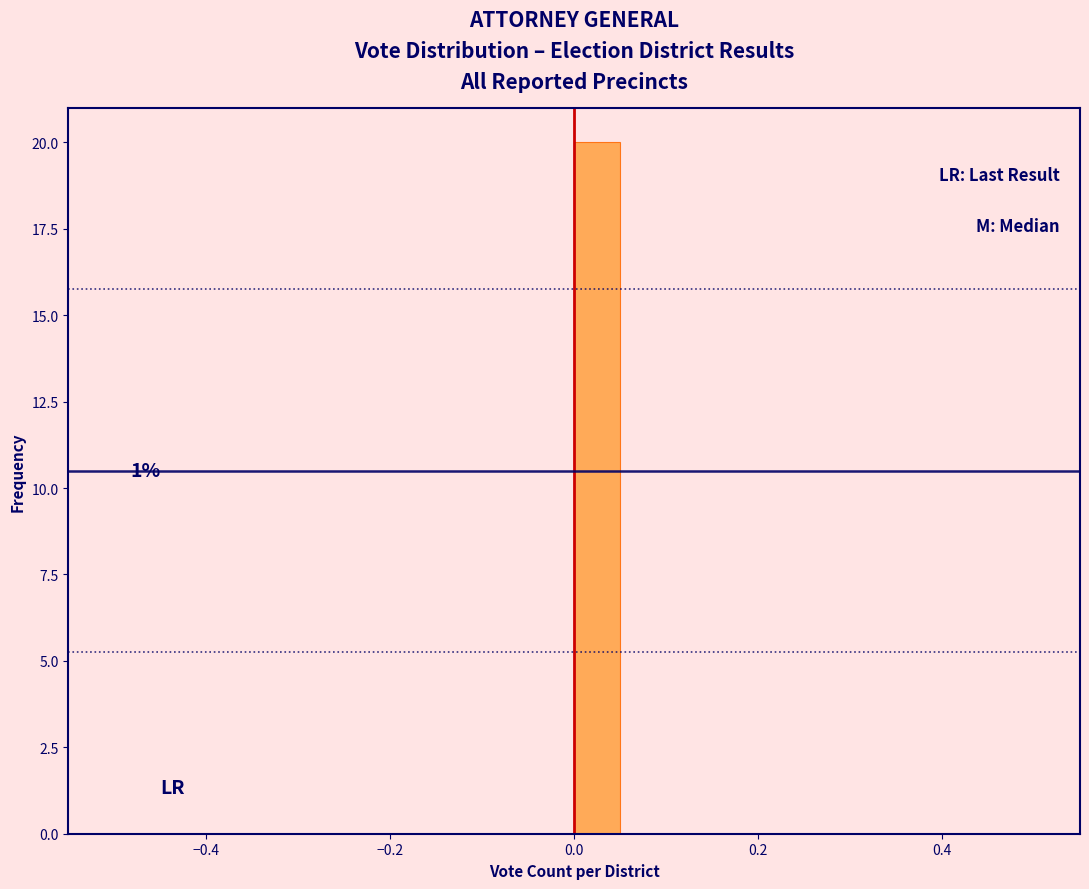

Read against the x-axis, roughly where is the centre of the tallest bar?

0.02